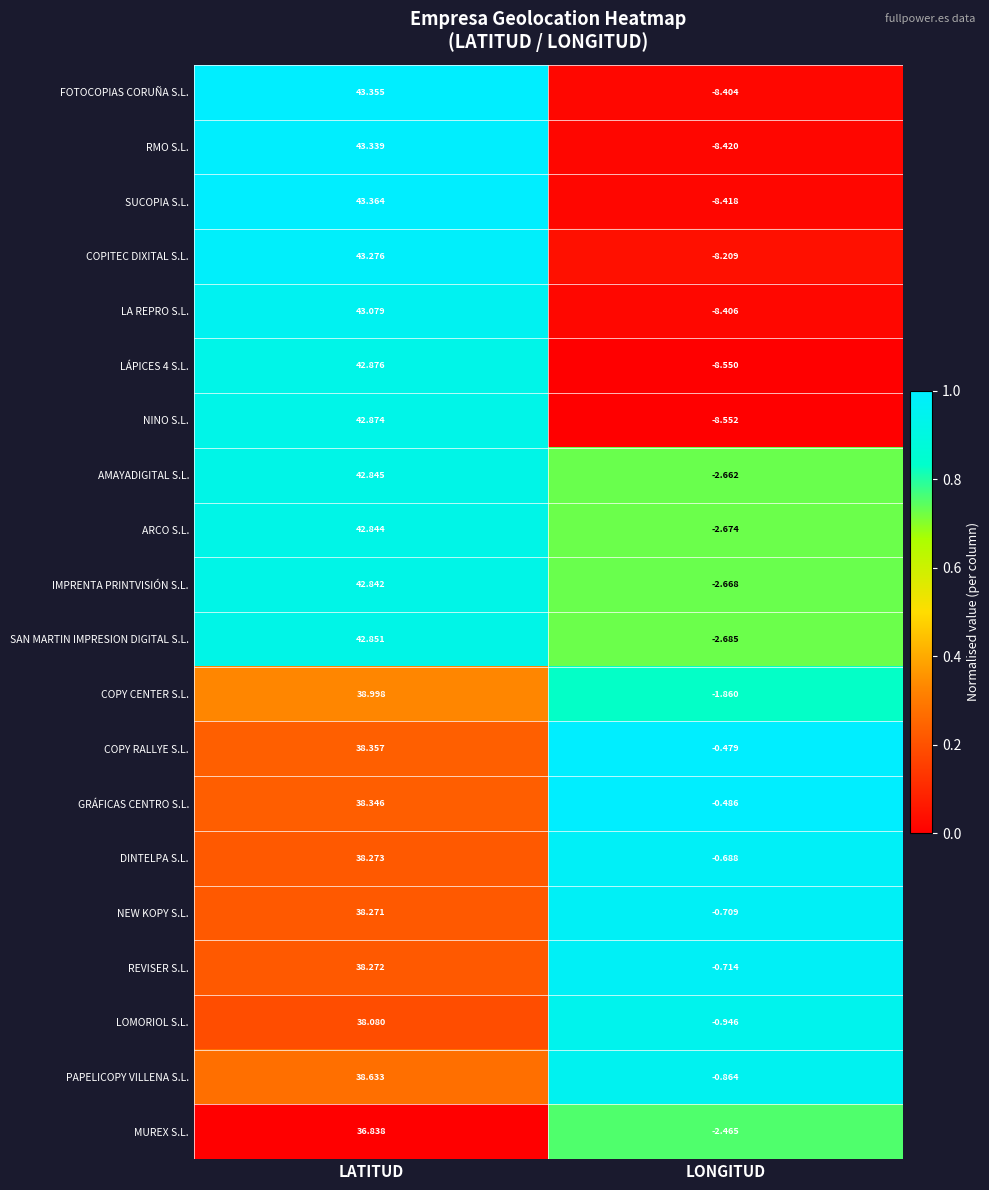

Which series changed the most between LATITUD and LONGITUD?

SUCOPIA S.L.